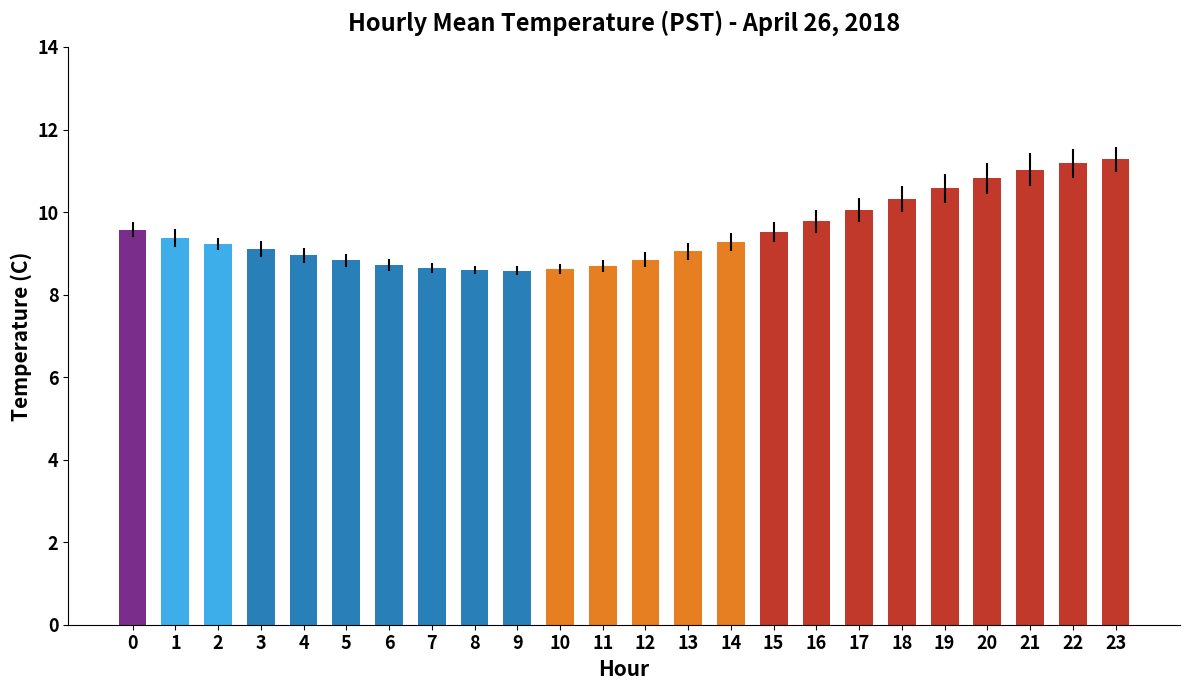

What is the difference between the maximum and second lowest values?

2.7